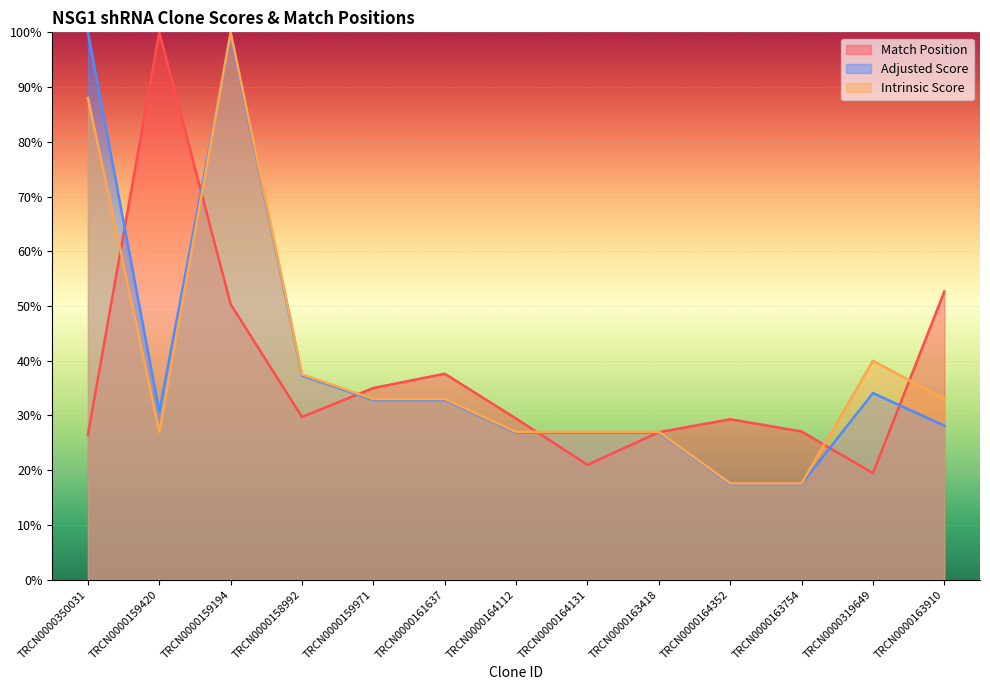

True or false: Match Position has a value of 50.3 at TRCN0000159194.

True